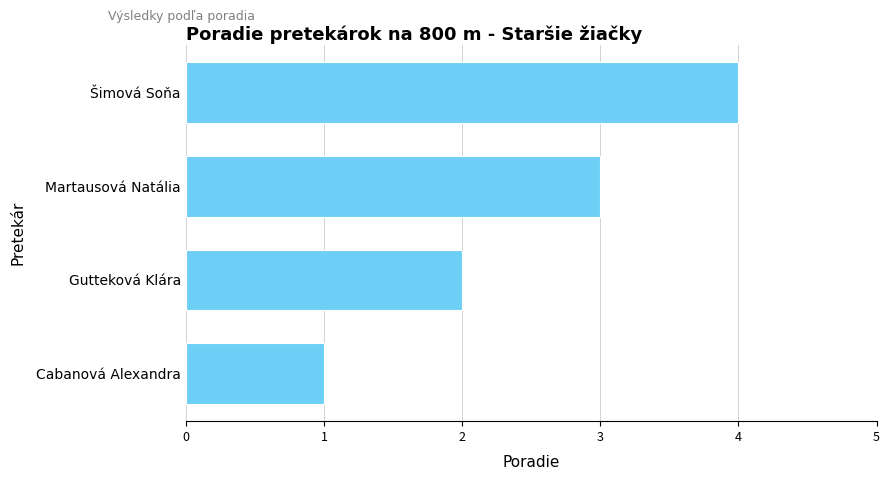

How many values are between 2 and 4?

3